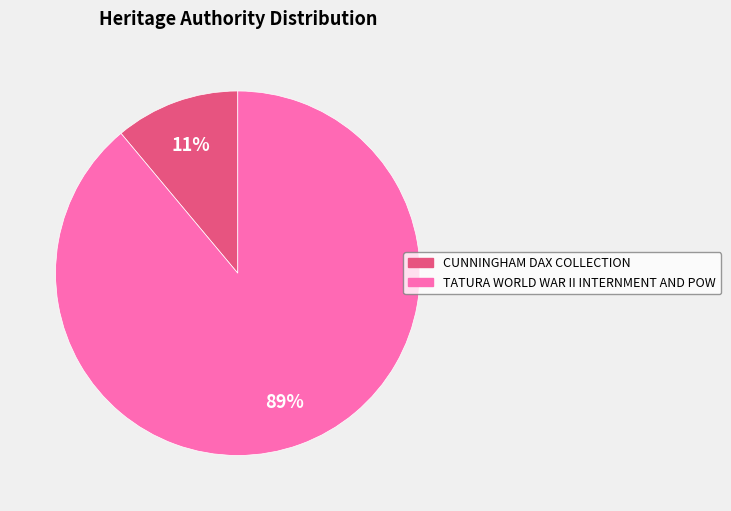

Is it true that CUNNINGHAM DAX COLLECTION is 11% of the pie?

True